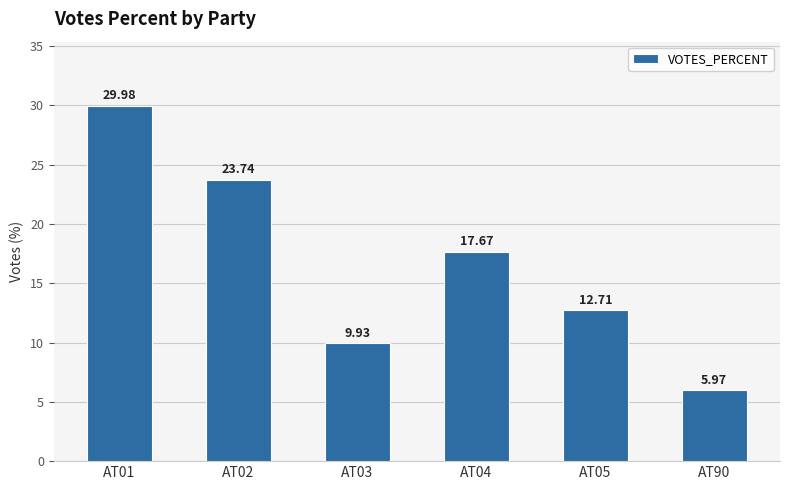

List the labels in order of value, largest first.

AT01, AT02, AT04, AT05, AT03, AT90